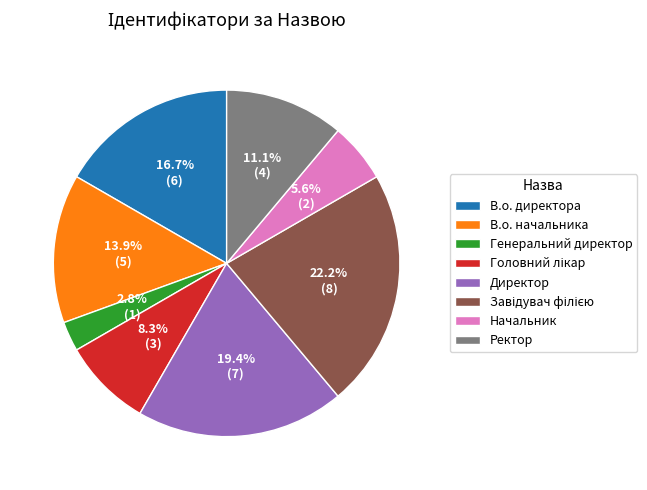

Between В.о. директора and Генеральний директор, which is larger?

В.о. директора